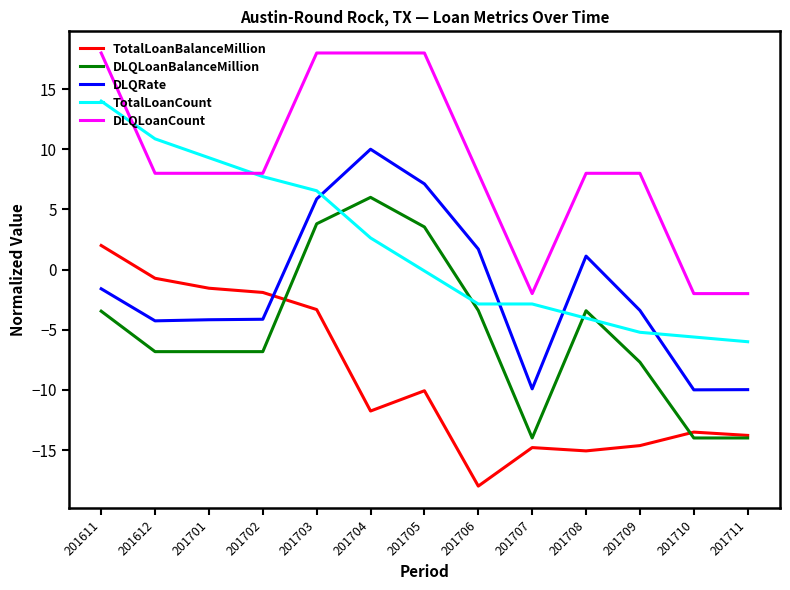

What is the average value of the TotalLoanBalanceMillion series?

-9.0